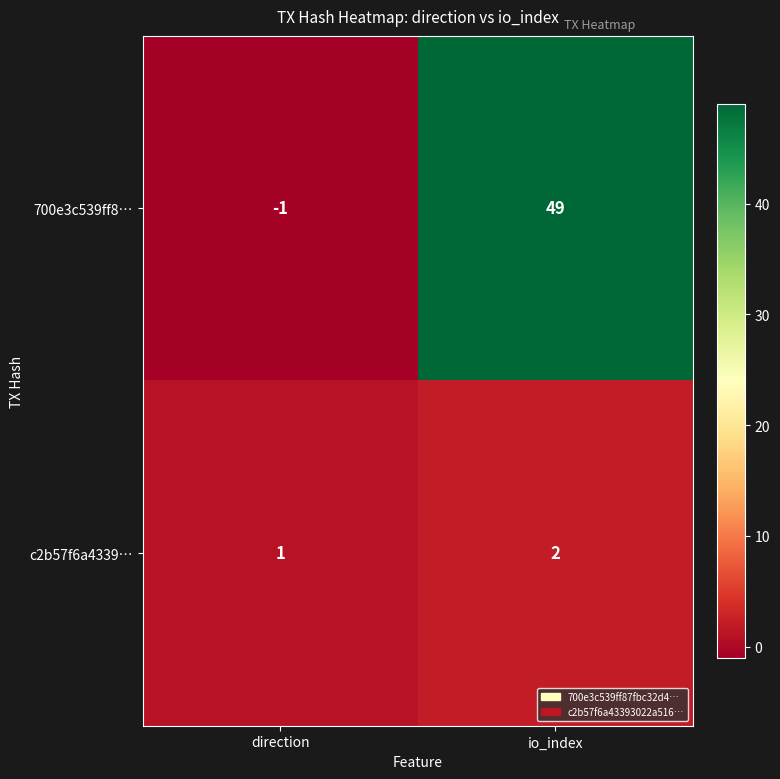

What is the sum of the 700e3c539ff8… values at direction and io_index?

48